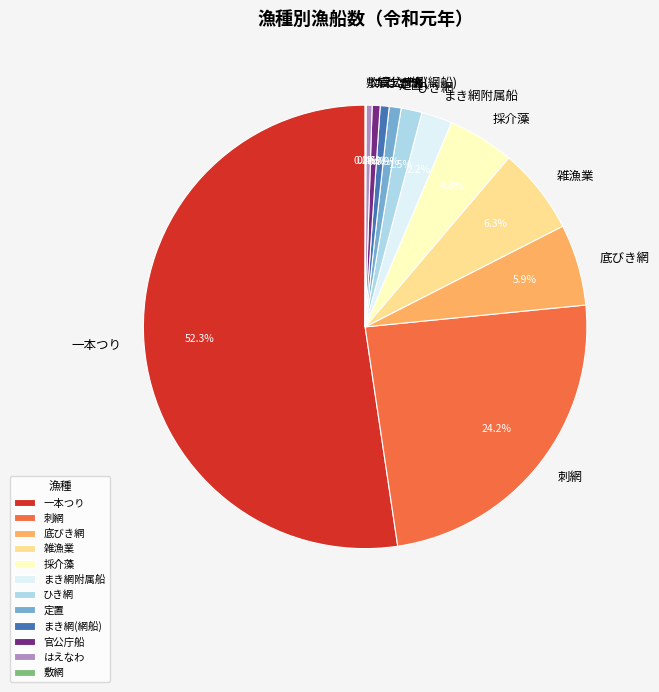

What percentage is NOT represented by はえなわ?

99.6%